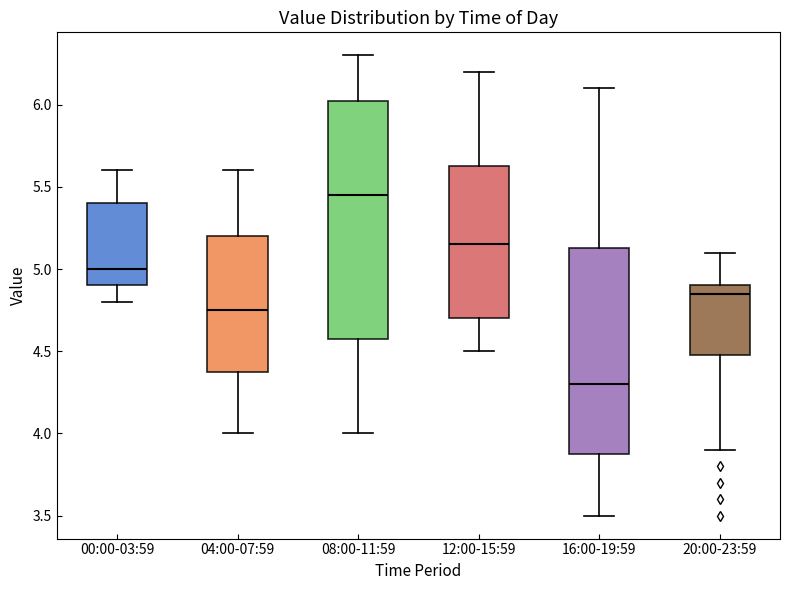

Reading left to right, transcribe this box plot: for each box, give where its median line is, the range the box spans, and where its two whiskers end, as read against the y-axis. The values are not printed on the chart, so give them approximately, as read against the axis.

00:00-03:59: median 5.00, box 4.90 to 5.40, whiskers 4.80 to 5.60
04:00-07:59: median 4.75, box 4.40 to 5.20, whiskers 4.00 to 5.60
08:00-11:59: median 5.45, box 4.60 to 6.05, whiskers 4.00 to 6.30
12:00-15:59: median 5.15, box 4.70 to 5.65, whiskers 4.50 to 6.20
16:00-19:59: median 4.30, box 3.90 to 5.15, whiskers 3.50 to 6.10
20:00-23:59: median 4.85, box 4.50 to 4.90, whiskers 3.90 to 5.10